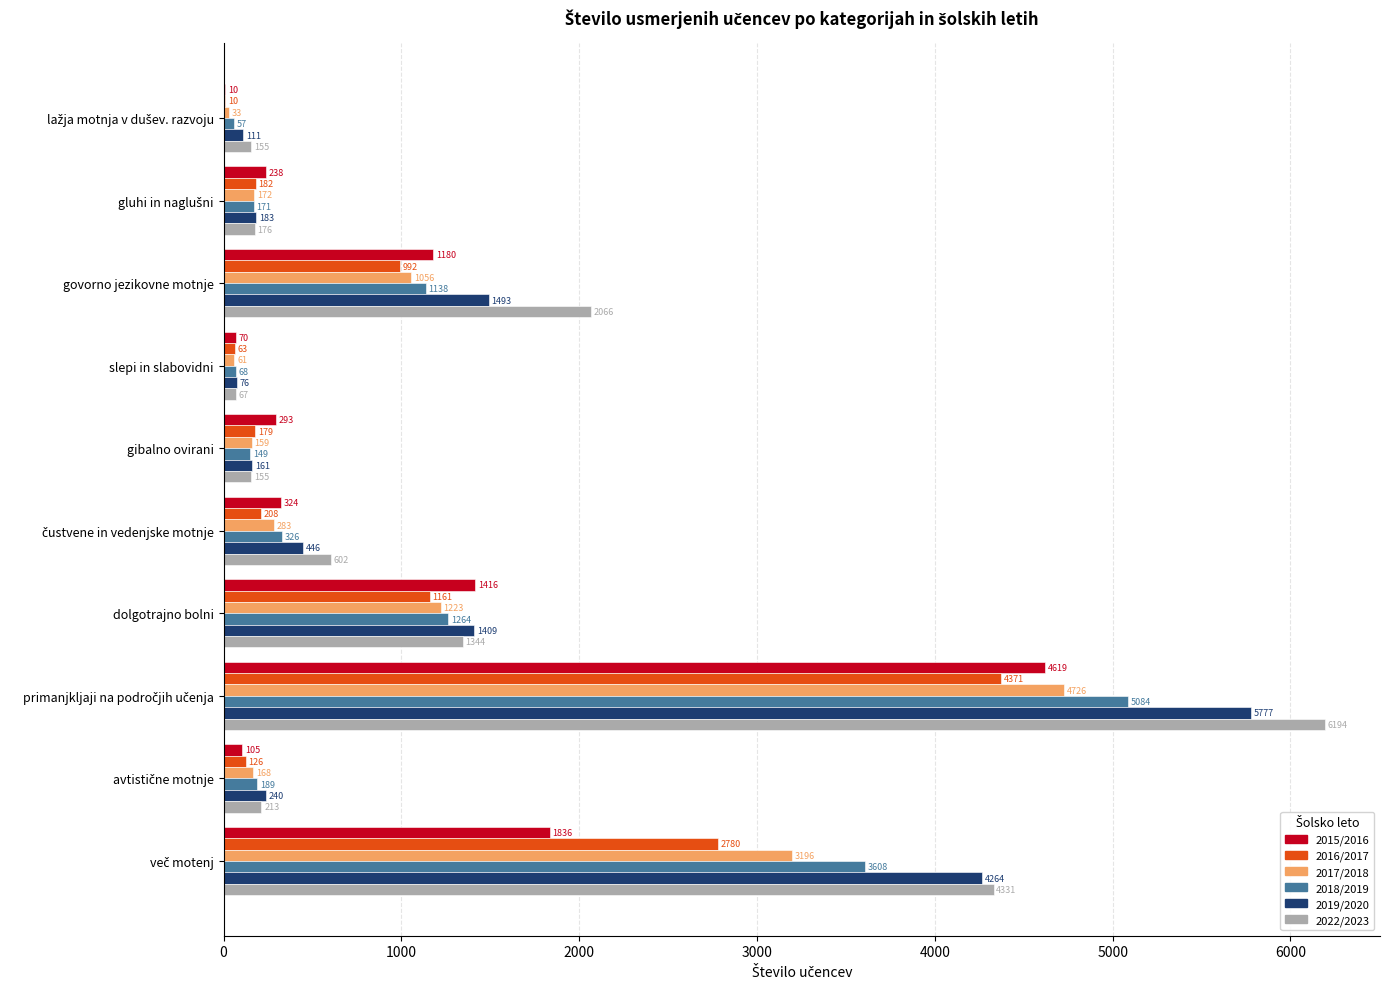

What is the highest value of the 2018/2019 series?

5084